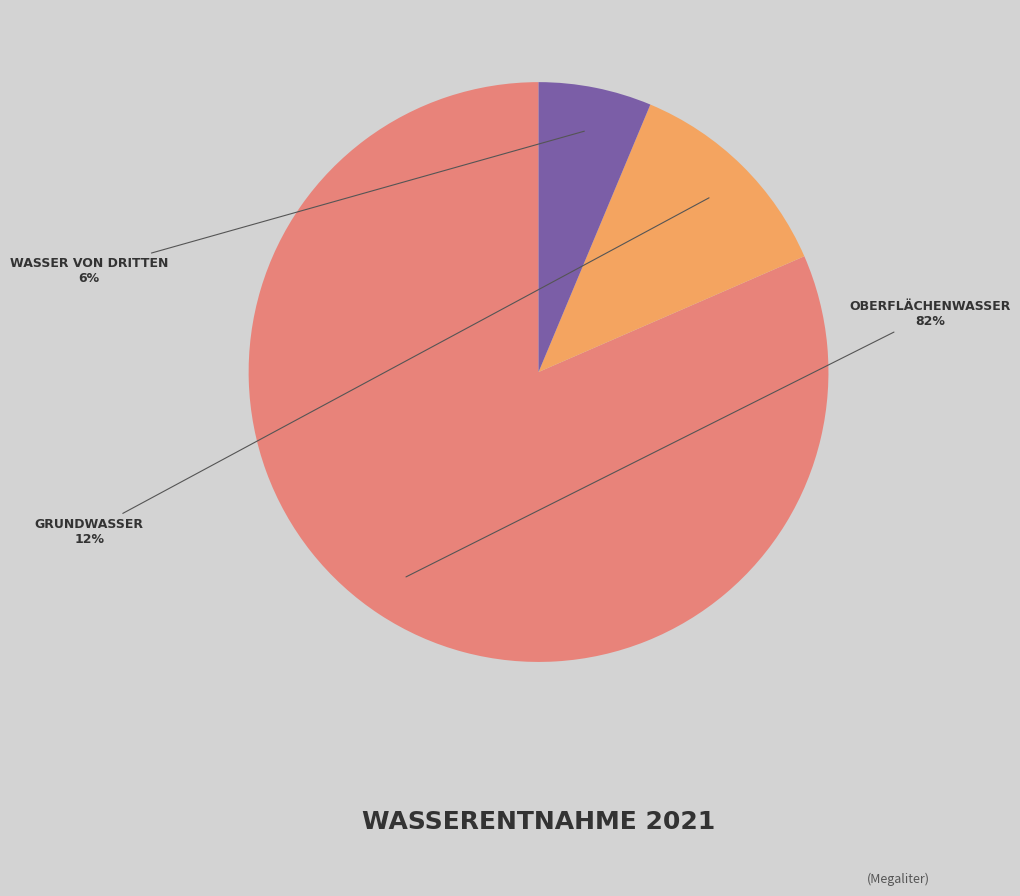

Is there a majority slice in this chart?

Yes